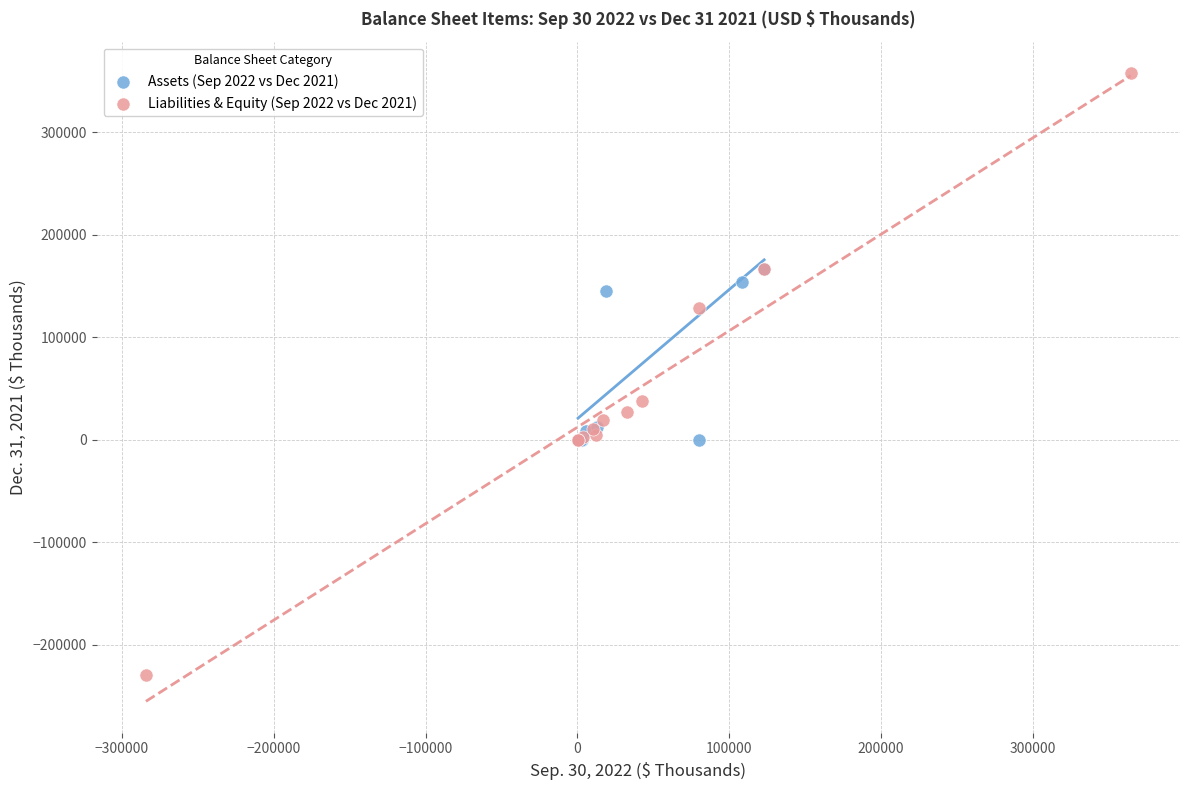

Which series has the widest spread of Y values?

Liabilities & Equity (Sep 2022 vs Dec 2021)